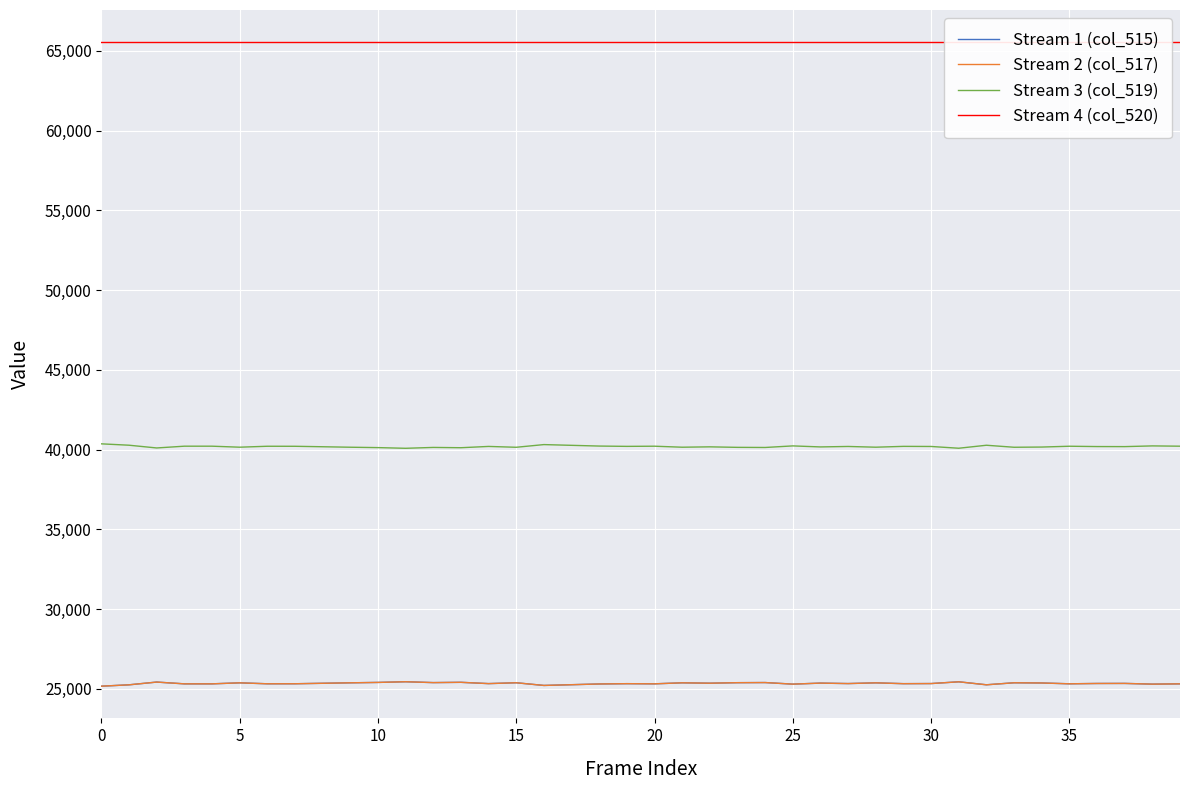

True or false: Stream 4 (col_520) and Stream 3 (col_519) intersect in this chart.

False